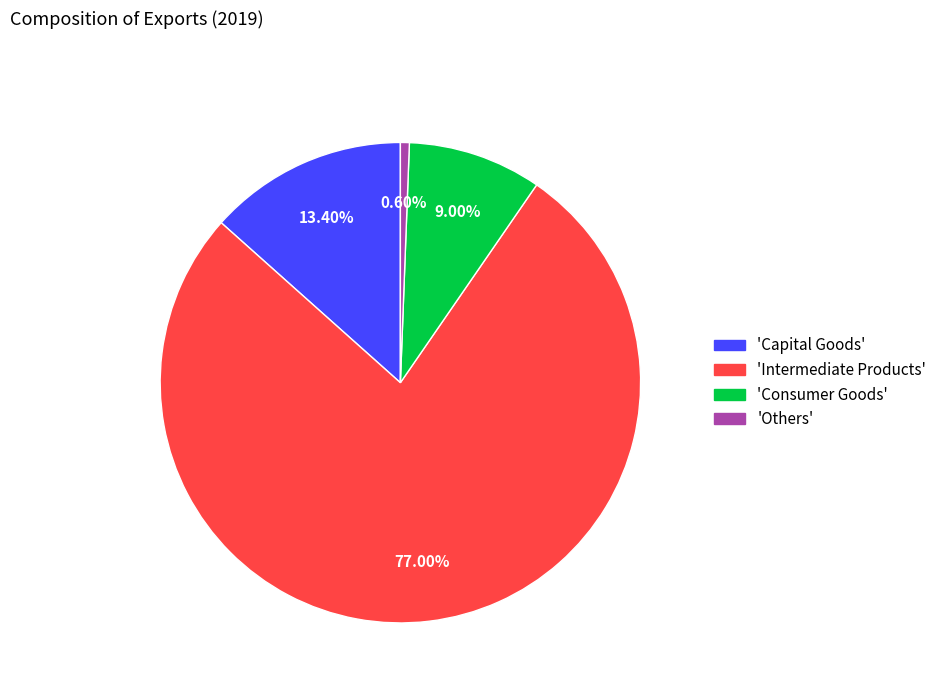

Rank the categories by value from lowest to highest.

'Others', 'Consumer Goods', 'Capital Goods', 'Intermediate Products'